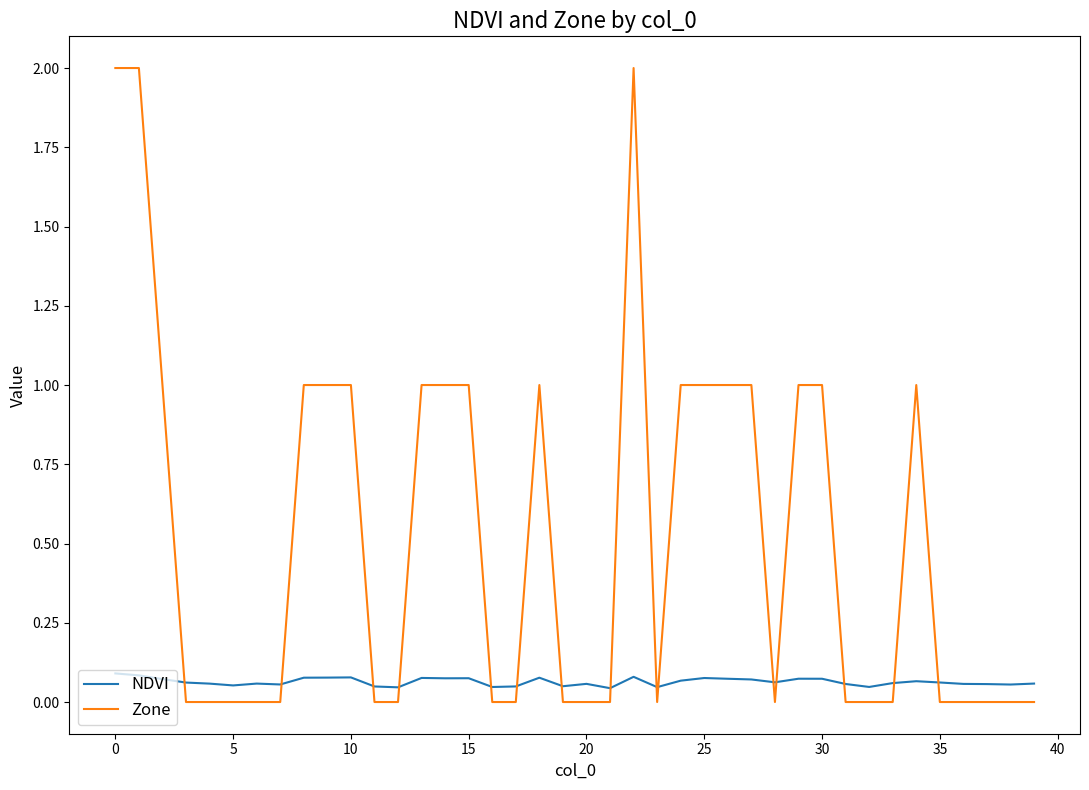

What is the difference between the maximum and second lowest values in the Zone series?

2.0